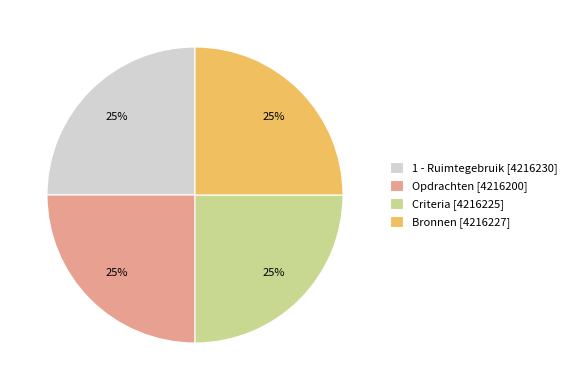

The 1 - Ruimtegebruik [4216230] slice represents 25% of the pie. True or false?

True